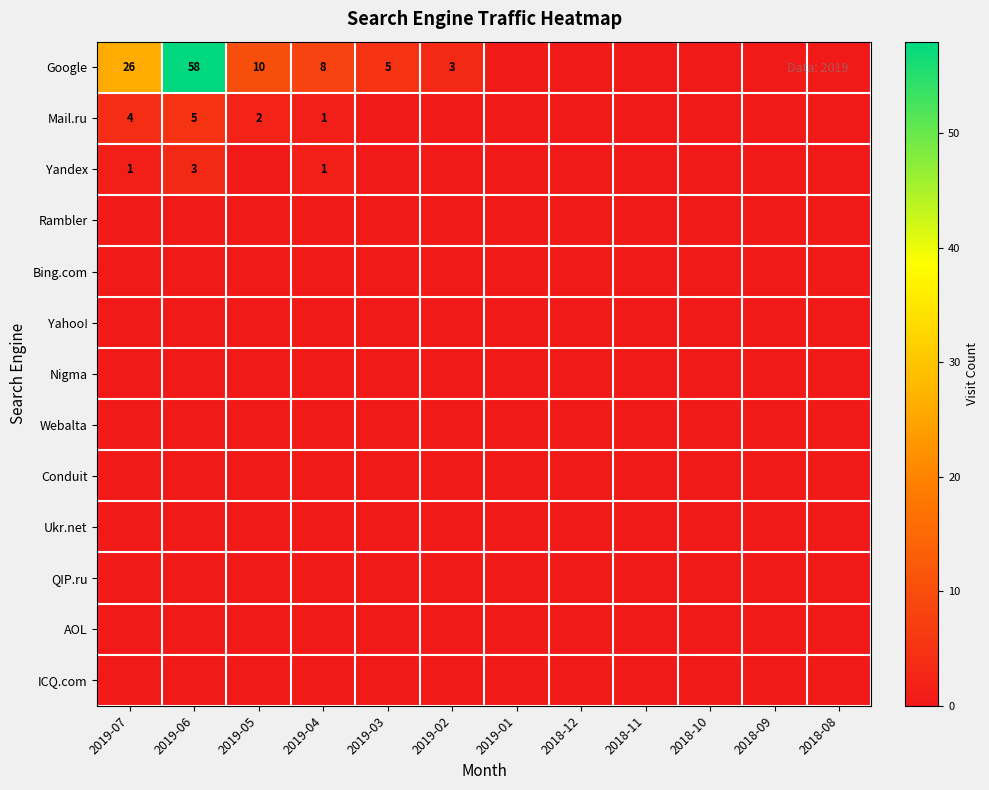

How many positive values does the Yandex series have?

3